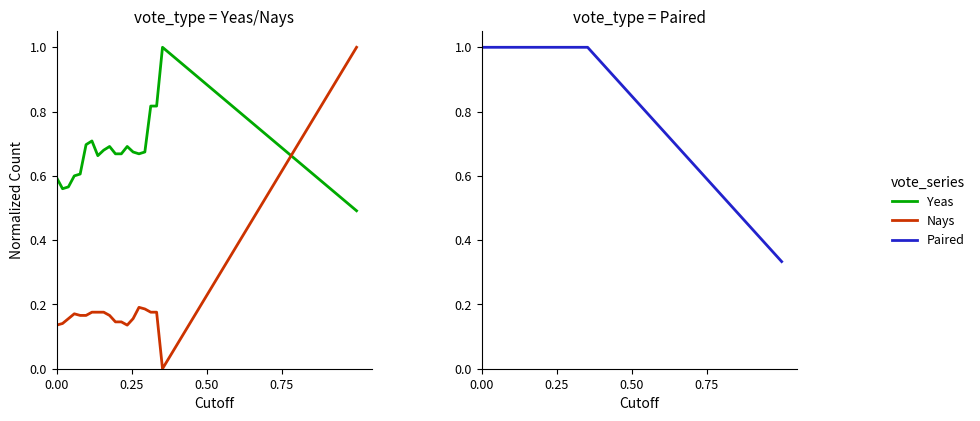

Is this an area chart (filled region under the line)?

No